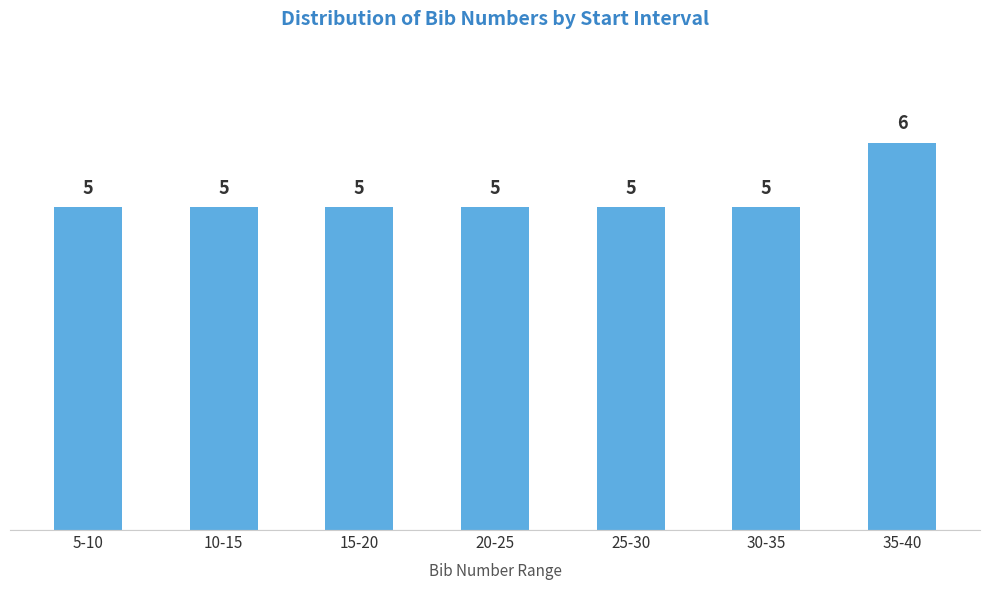

Reading right to left, extract all data points from this chart.

35-40=6	30-35=5	25-30=5	20-25=5	15-20=5	10-15=5	5-10=5